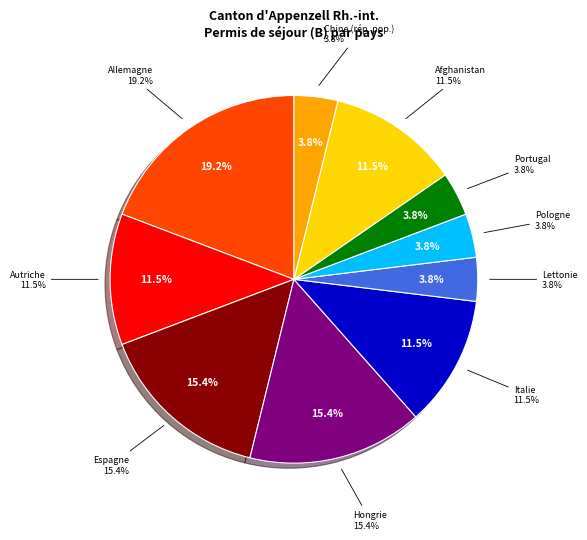

Does Lettonie account for over 50% of the chart?

No